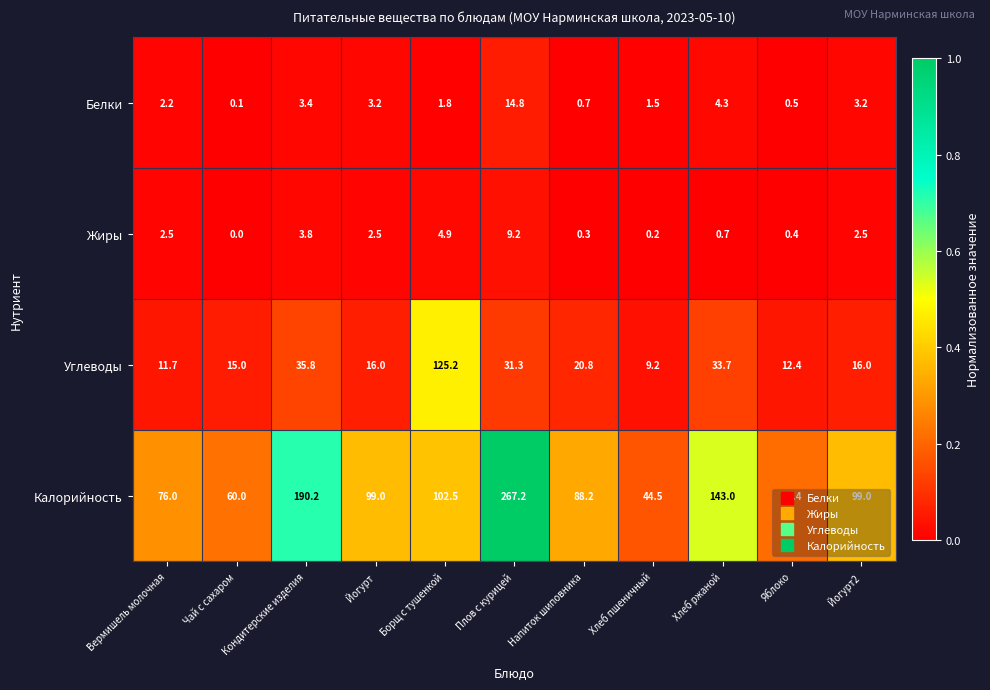

At how many categories does at least one series exceed 0?

11